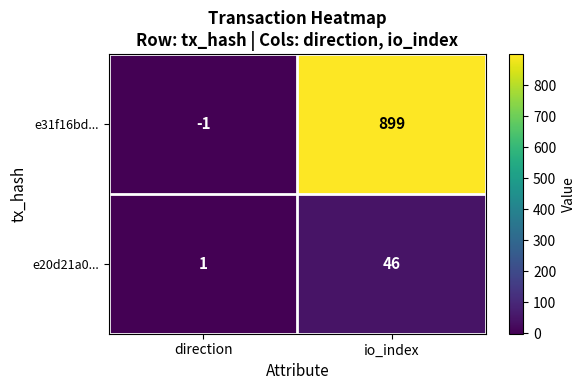

List the series in order of their overall mean, highest first.

e31f16bd..., e20d21a0...